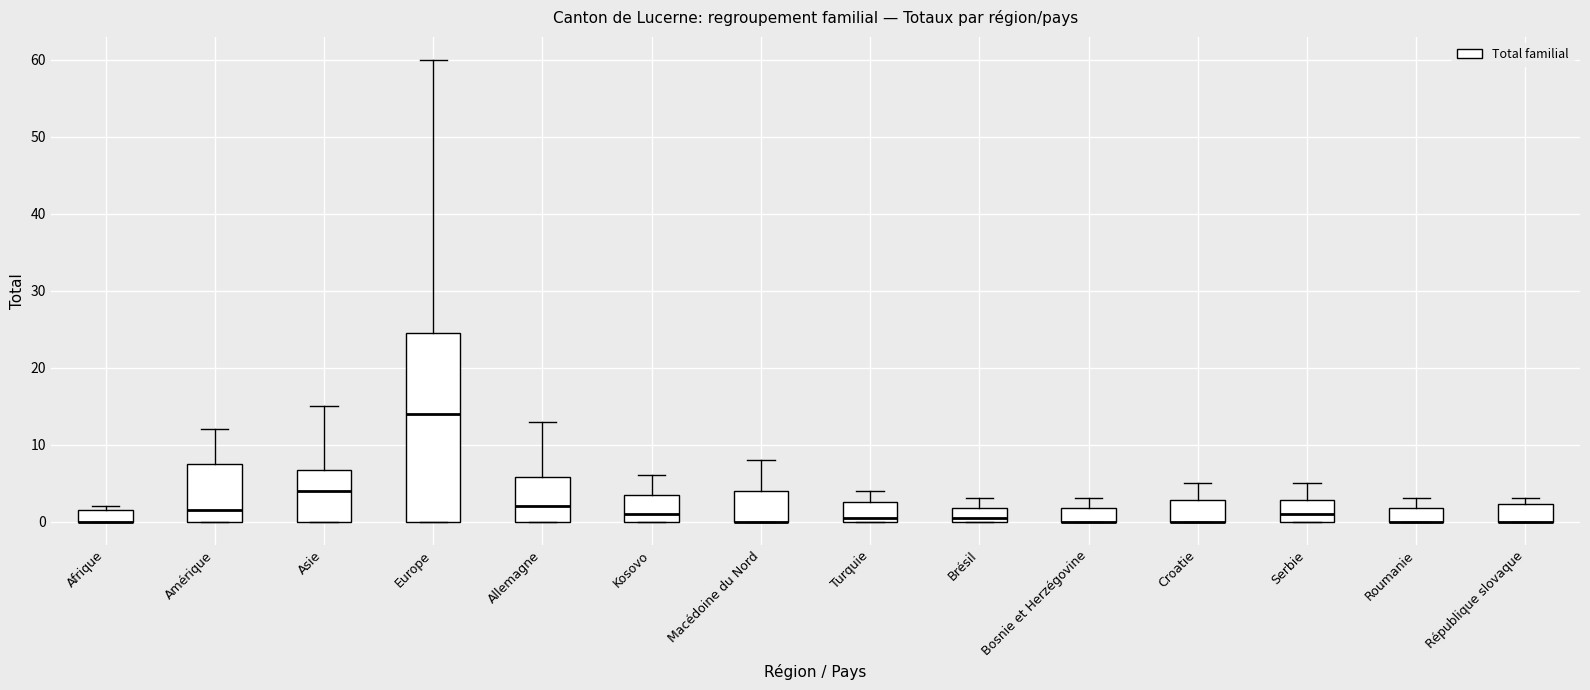

Where is the lower edge of the box for Bosnie et Herzégovine on the y-axis? The values are not printed on the chart, so give them approximately, as read against the axis.

0